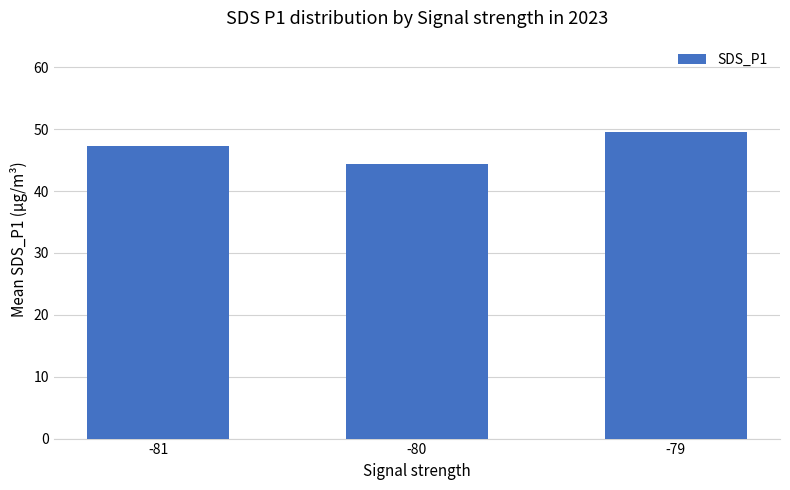

What is the sum of the values at -79 and -80?

93.9